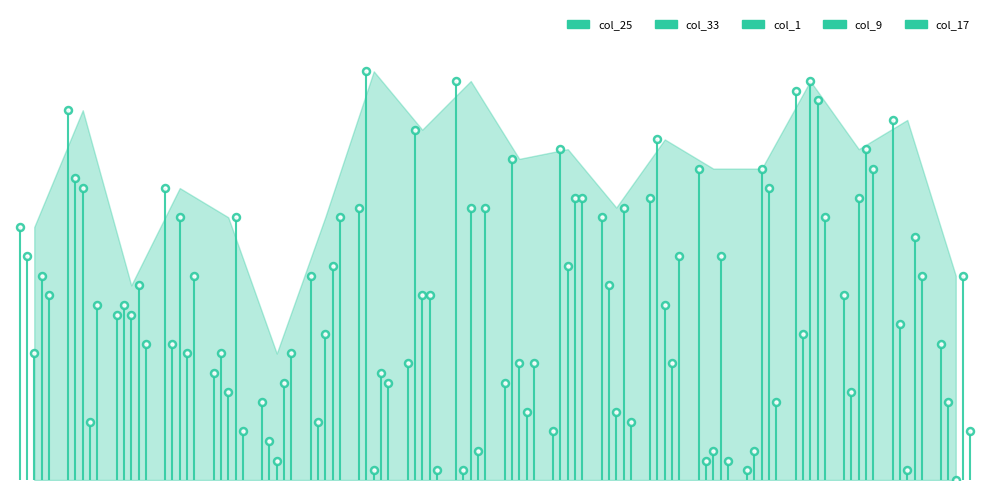

What is the value of the col_17 point at the 7th from the left?

27